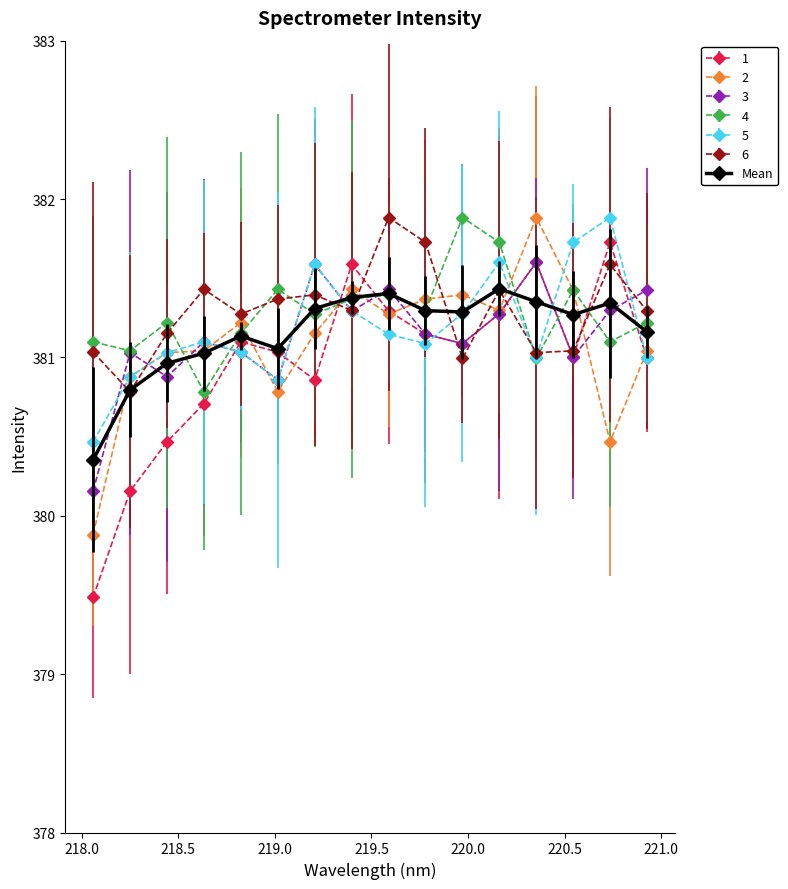

How many interior local peaks does the 3 series have?

5